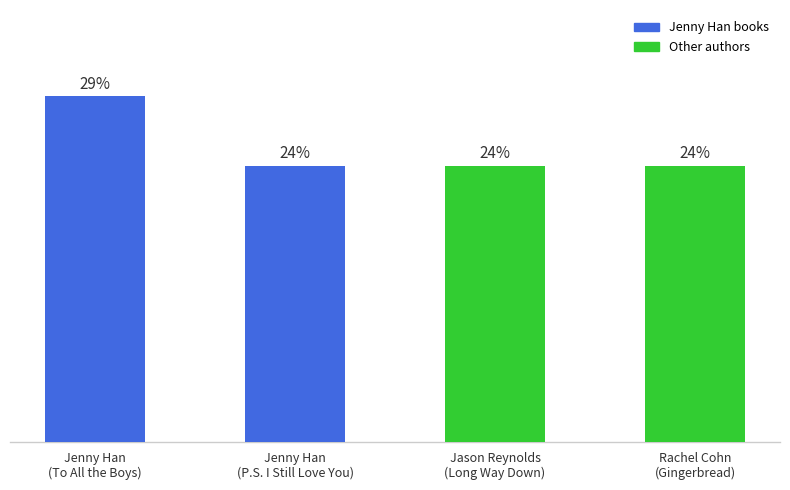

Does the chart contain any negative values?

No